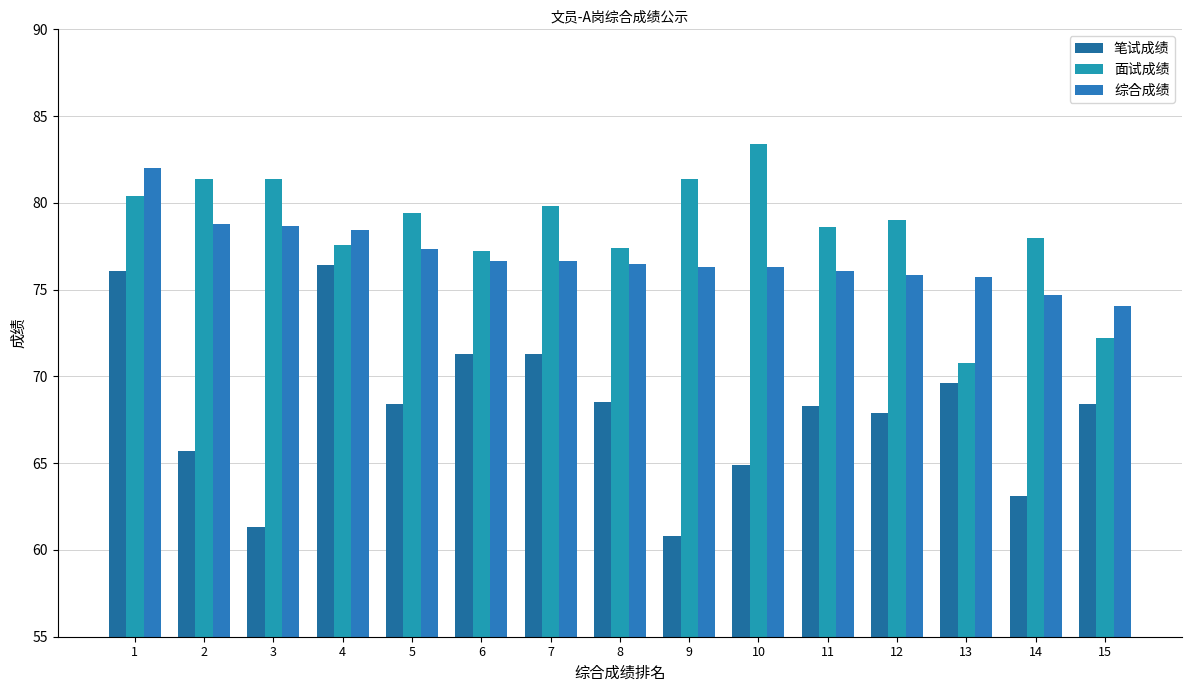

What is the value of the 面试成绩 bar at the 9th from the left?

81.4